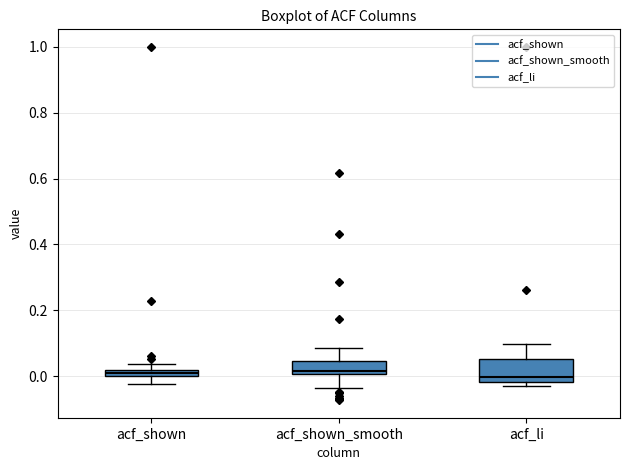

Where is the upper edge of the box for acf_shown_smooth on the y-axis? The values are not printed on the chart, so give them approximately, as read against the axis.

0.04